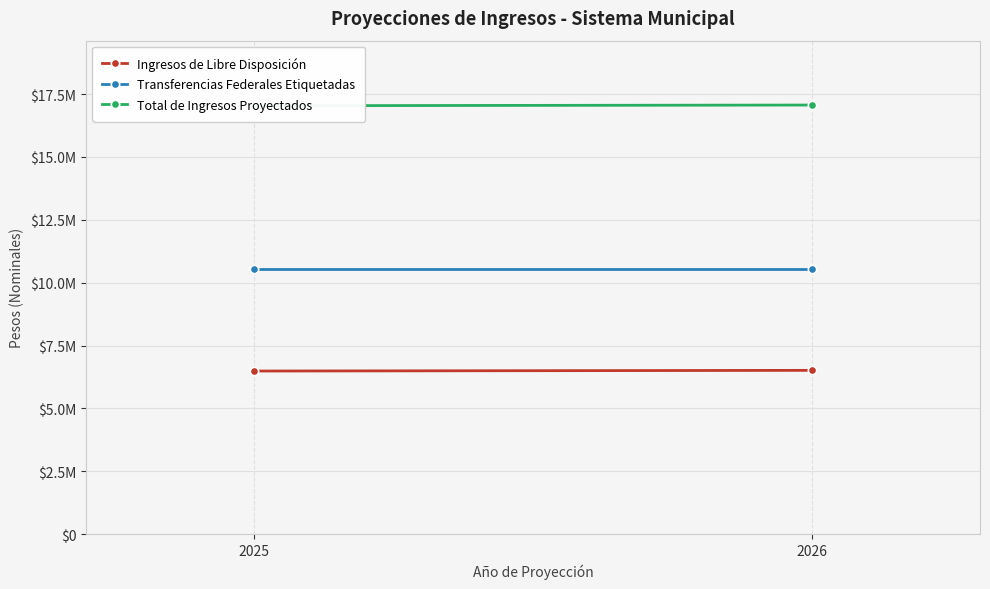

Between 2025 and 2026, which series saw the biggest shift?

Ingresos de Libre Disposición